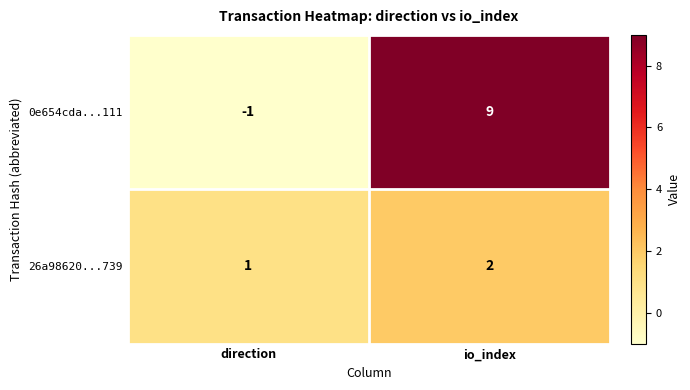

At which category does the chart reach its peak across all series?

io_index